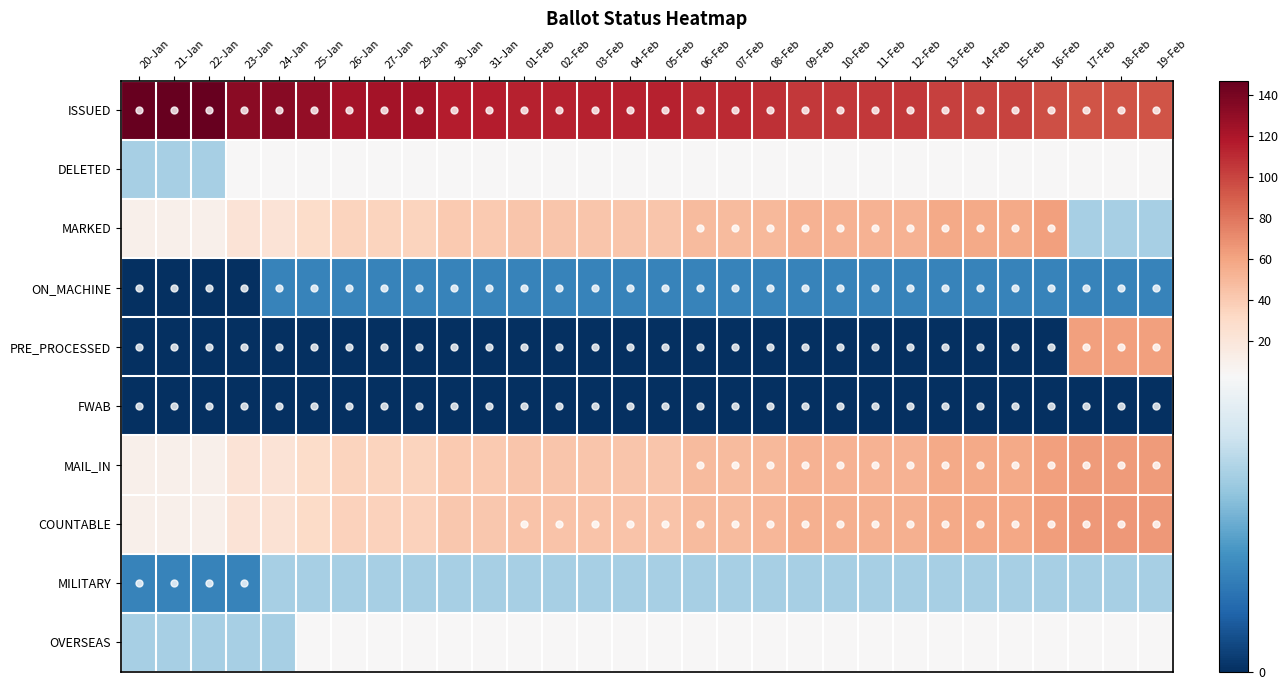

At how many categories does at least one series exceed 46?

30